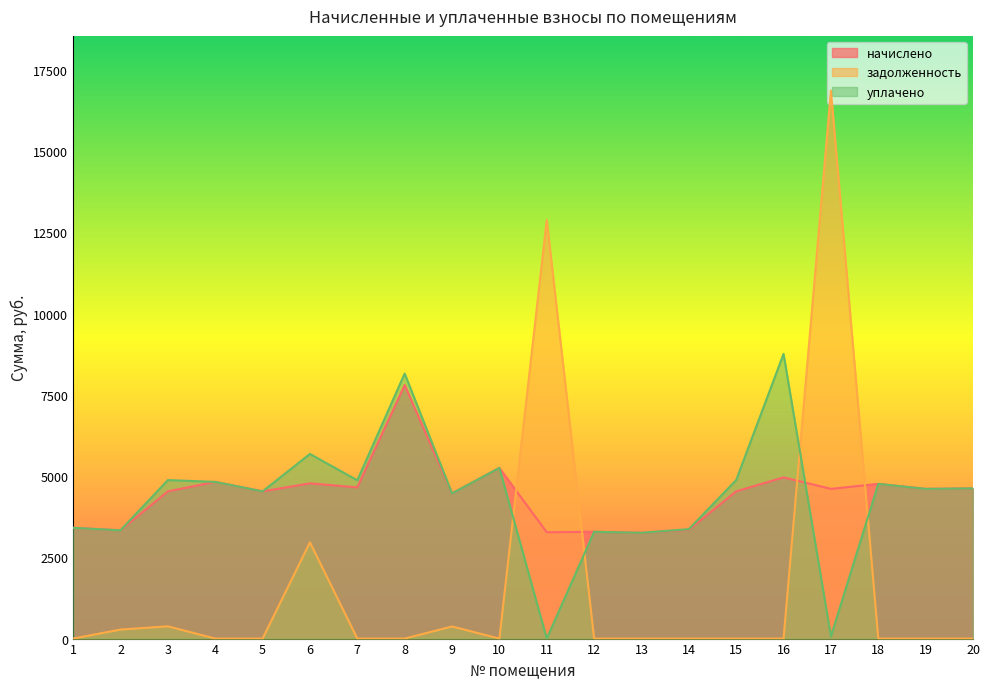

What is the difference between the second highest and minimum values in the задолженность series?

12886.5